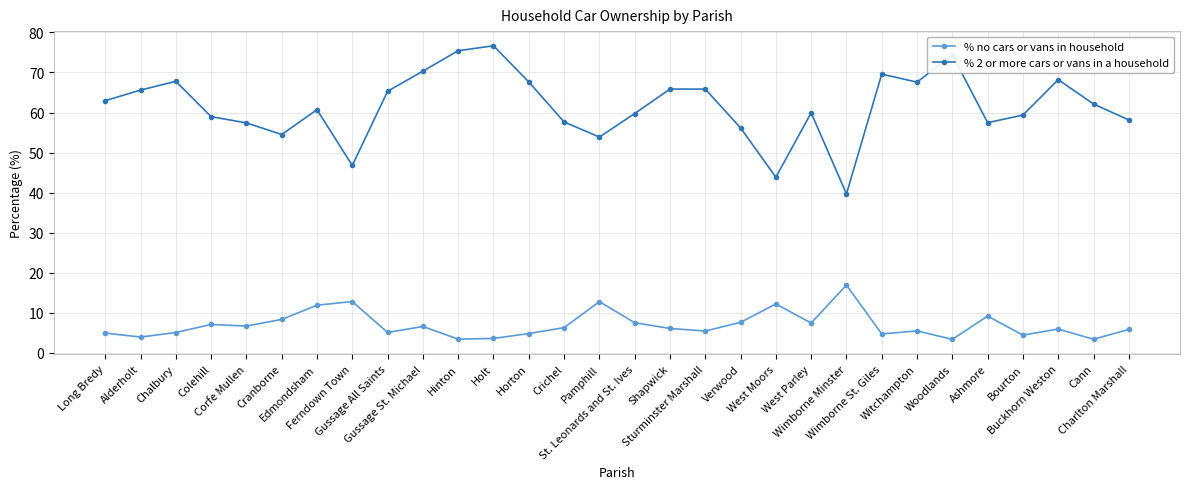

What is the value of the % no cars or vans in household point at the 5th from the left?

6.7